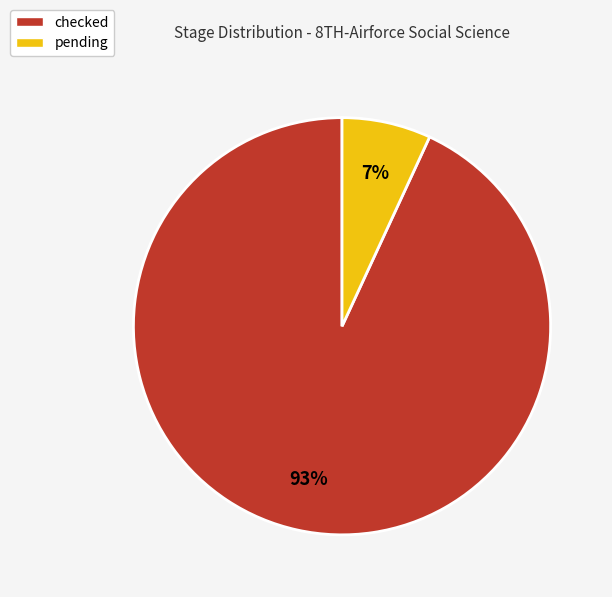

To the nearest percent, what is the difference between the pending and checked slice percentages?

86%